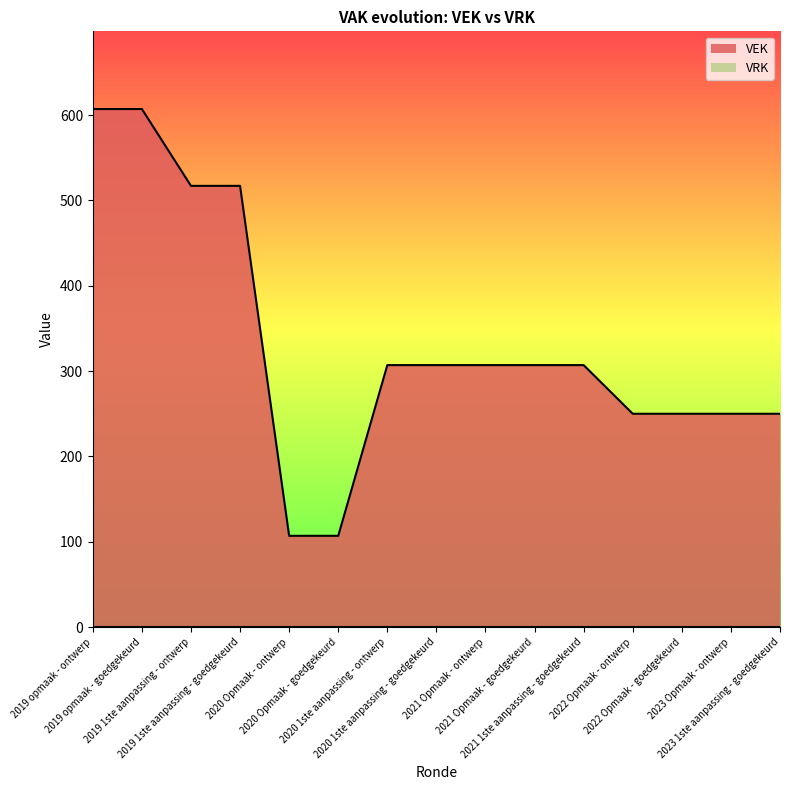

What is the label of the 7th point from the left?

2020 1ste aanpassing - ontwerp